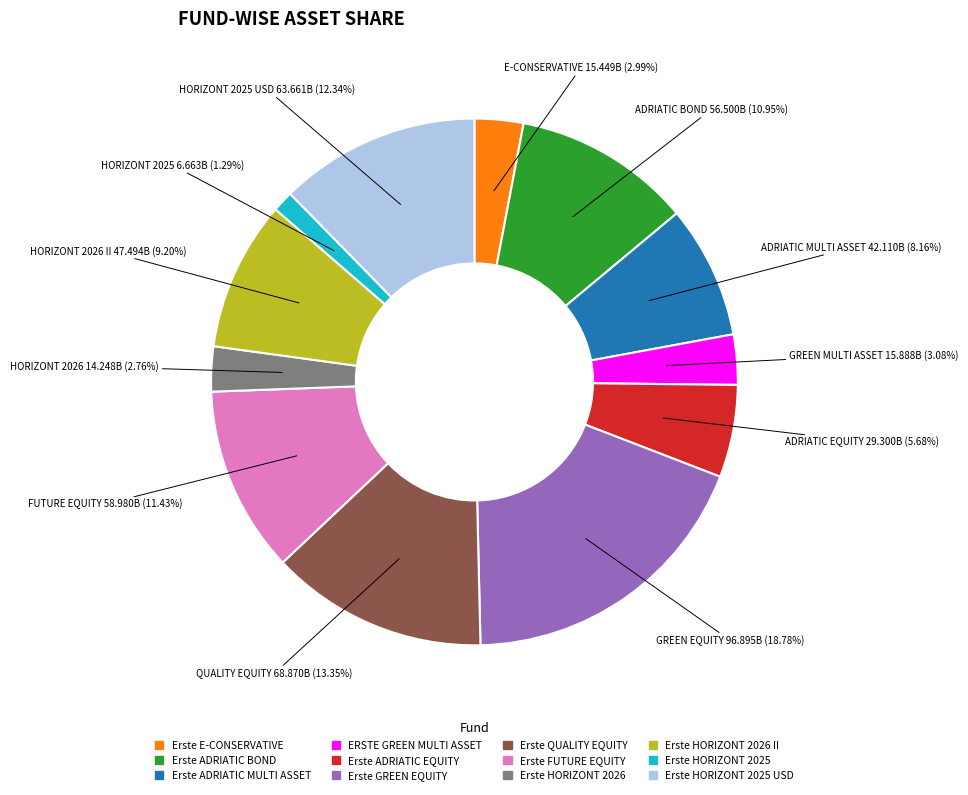

Which has a higher value, Erste ADRIATIC MULTI ASSET or Erste HORIZONT 2026 II?

Erste HORIZONT 2026 II